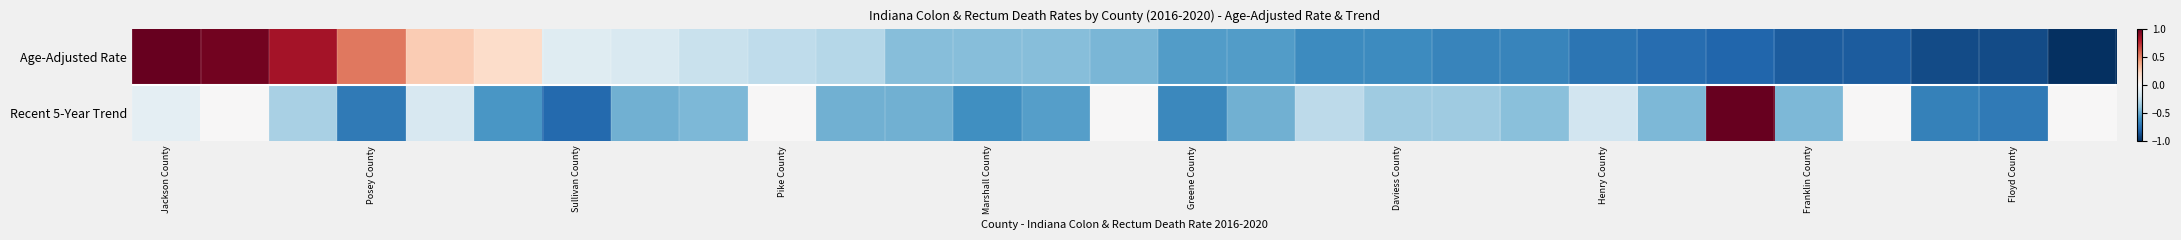

How many data points does each series have?

29